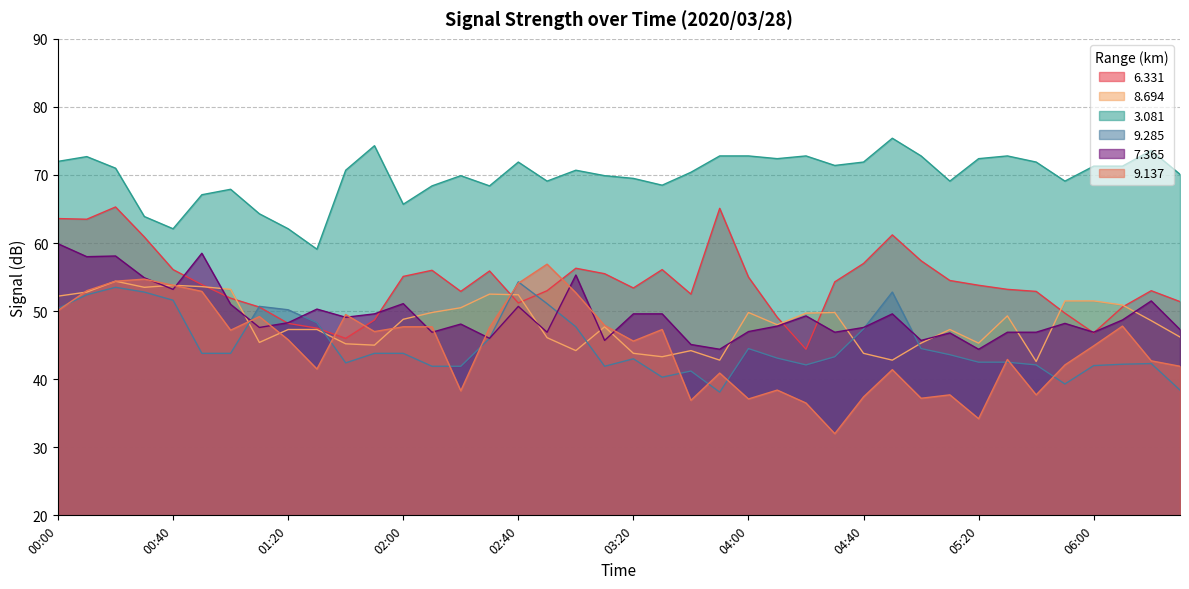

What is the smallest value displayed?

32.0